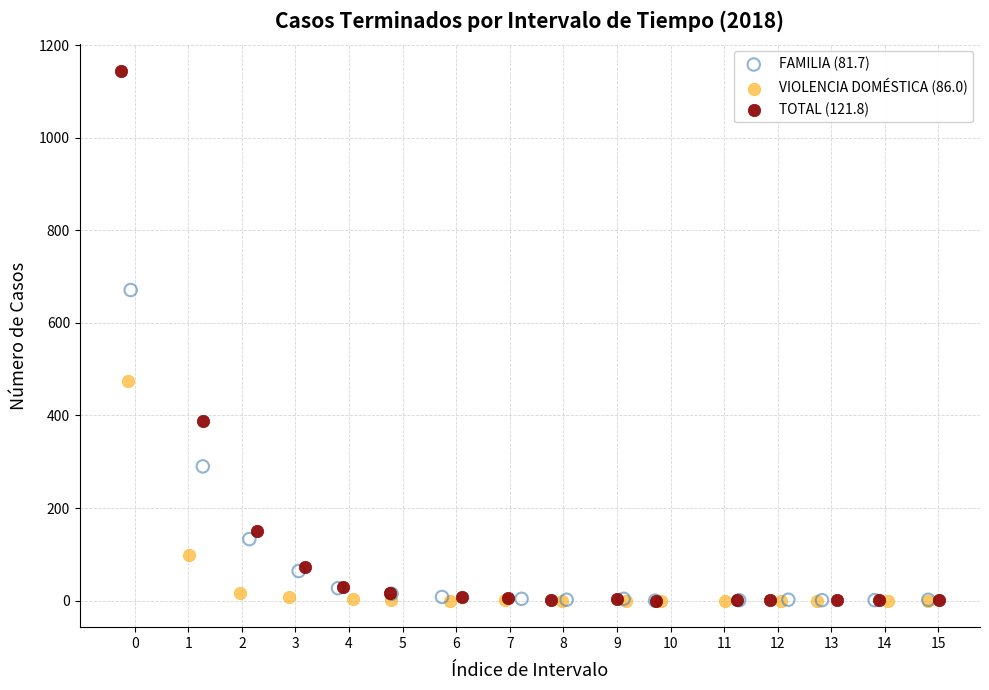

Which series has the widest spread of Y values?

TOTAL (121.8)